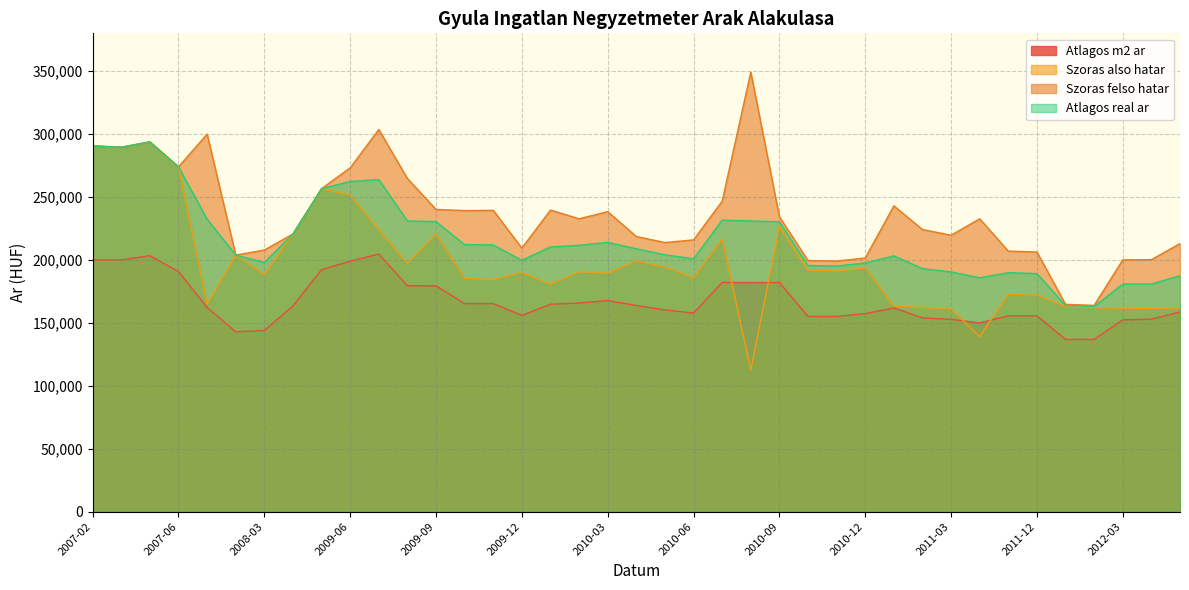

What is the minimum value for Szoras also hatar?

112617